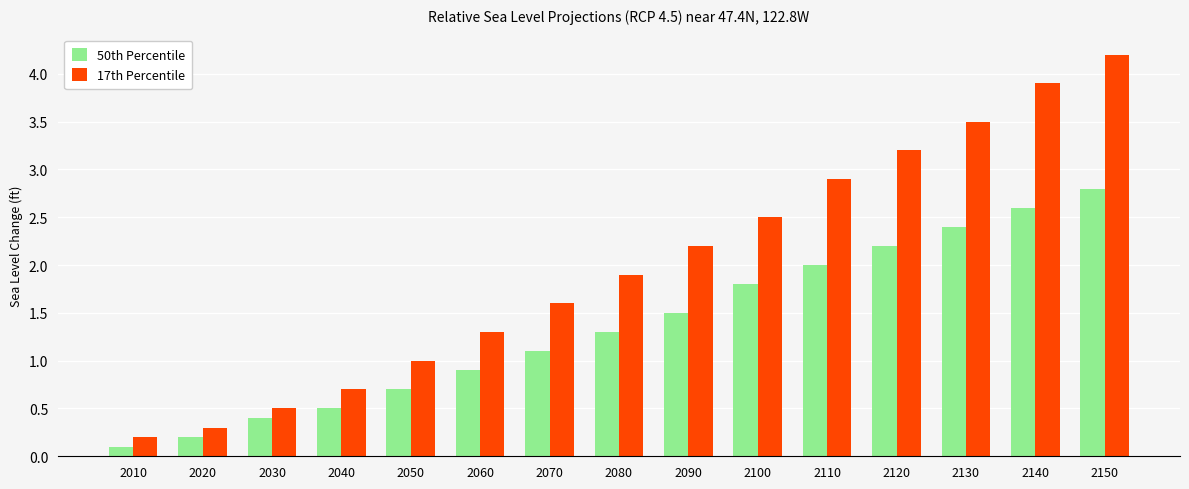

The 50th Percentile series shows 0.7 at 2040. True or false?

False